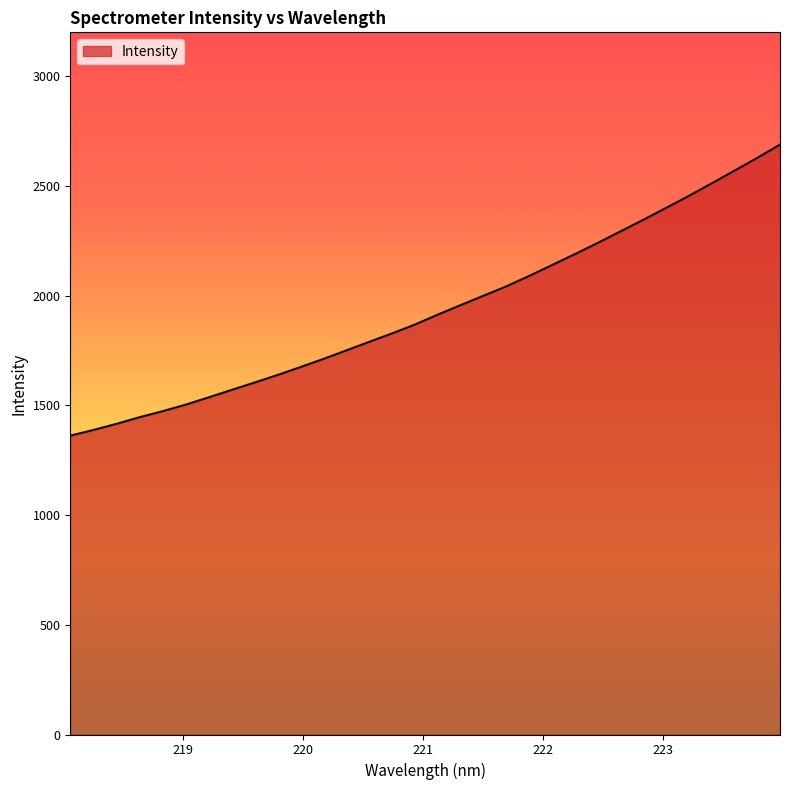

True or false: the data has more than 0 interior local peaks.

False